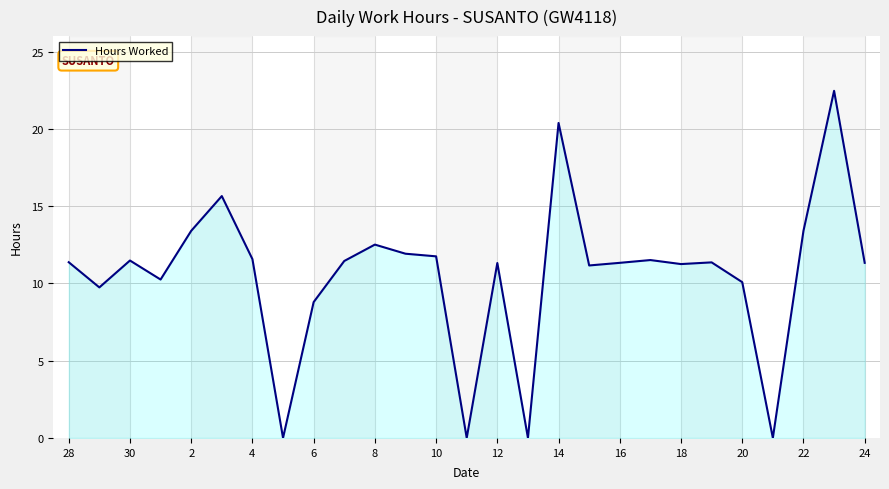

What is the greatest value displayed?

22.5